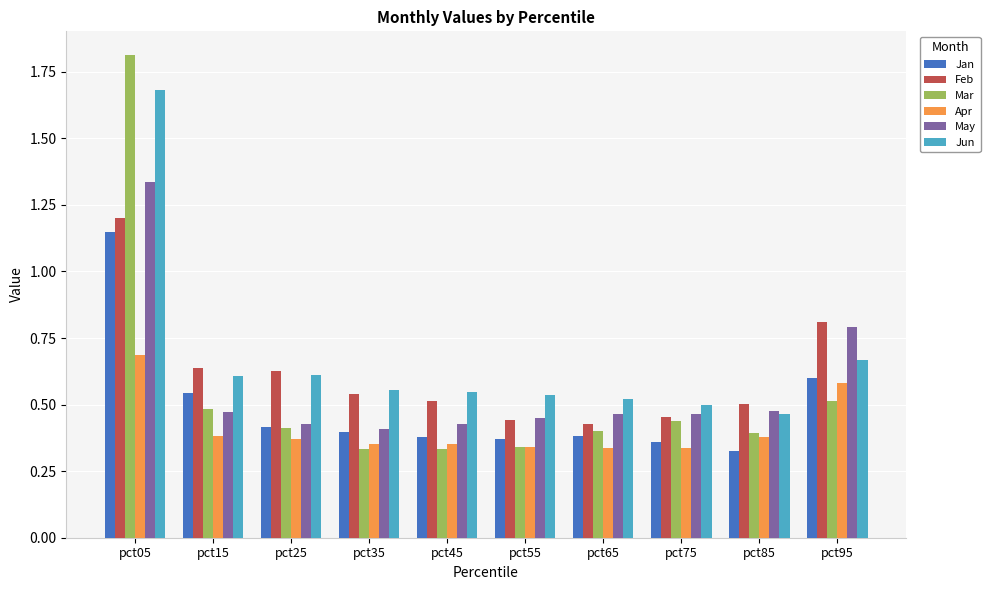

Where is Jun nearest to the value 1?

pct95